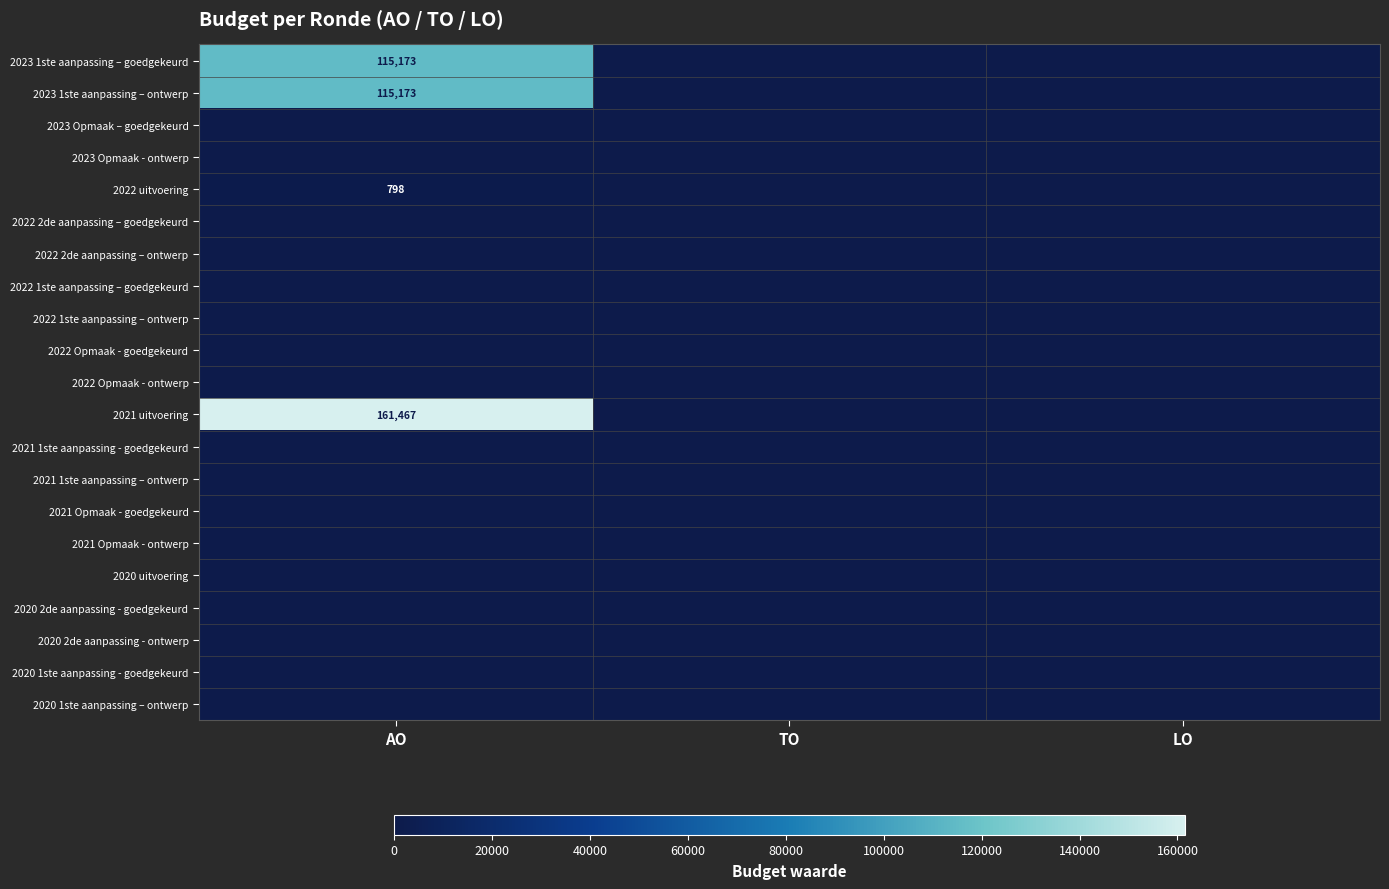

At how many categories does at least one series exceed 71649?

1